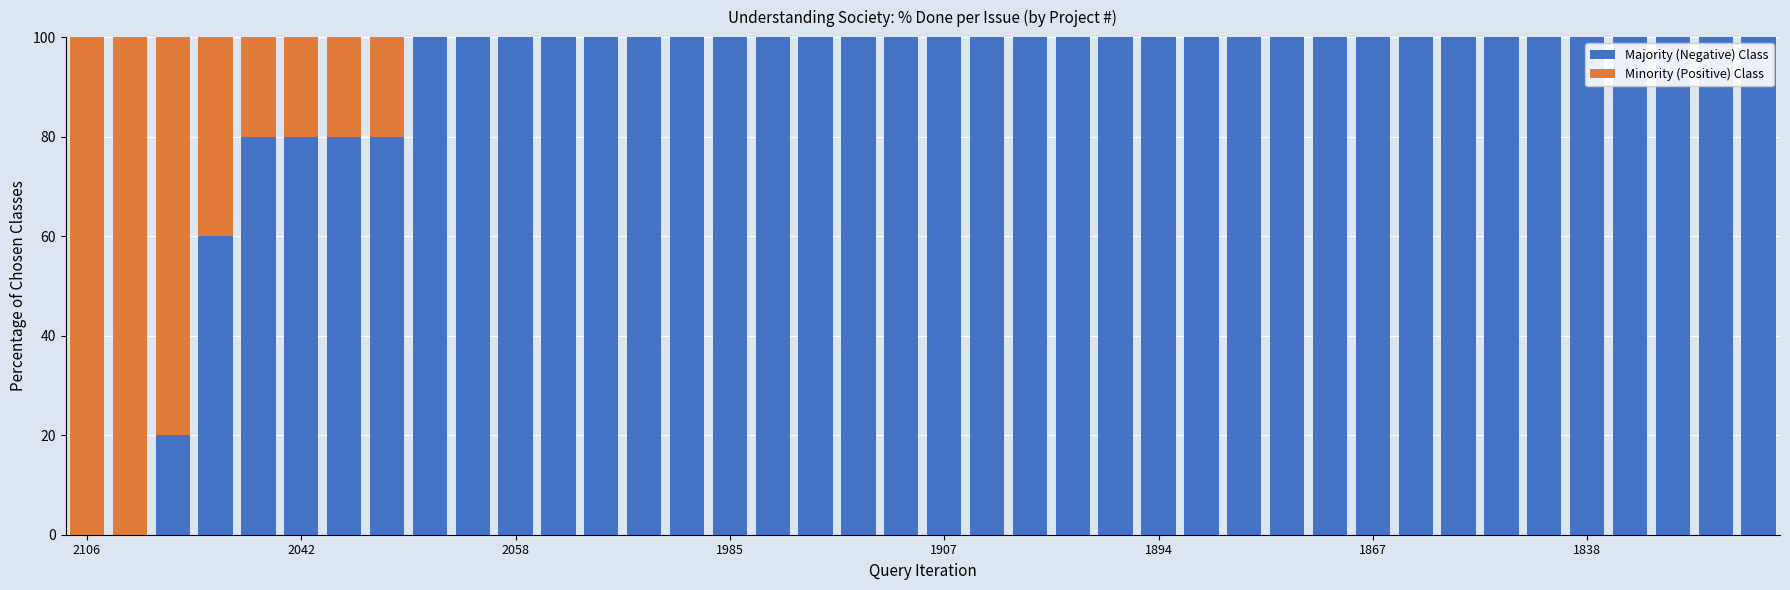

What are all the series names shown in the legend?

Majority (Negative) Class, Minority (Positive) Class